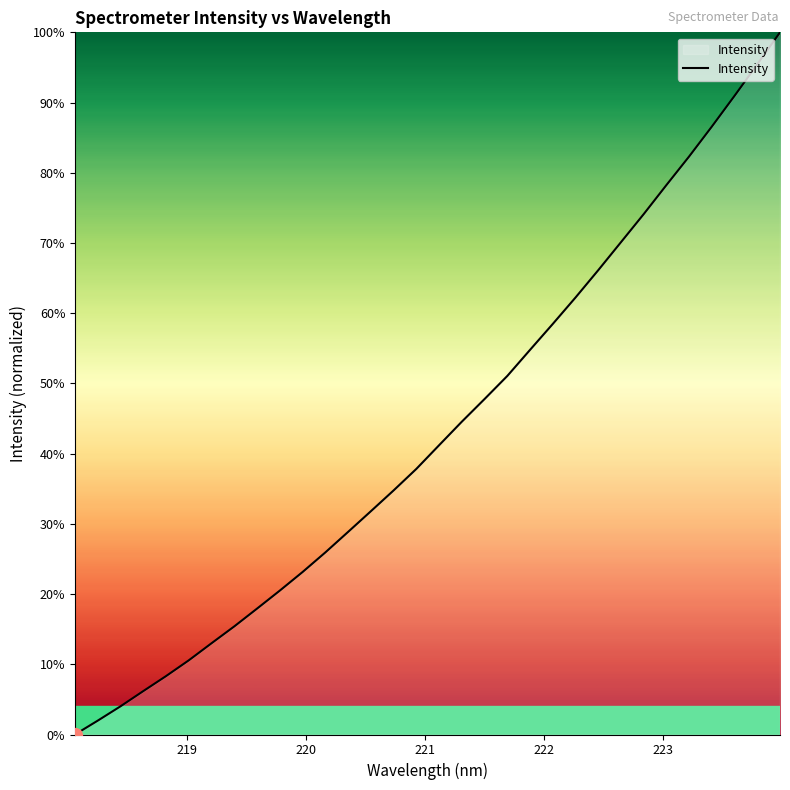

What is the greatest value displayed?

100.0